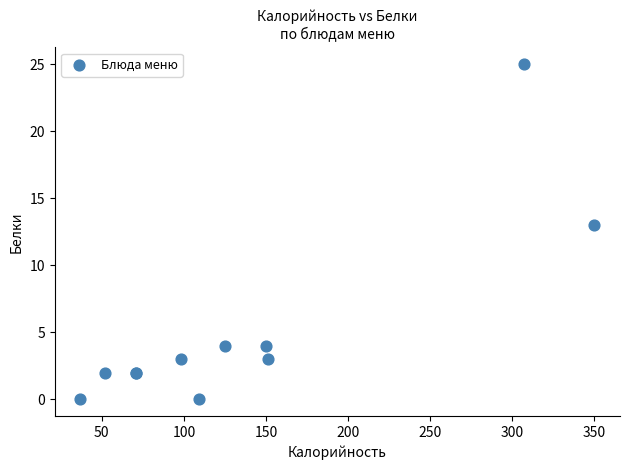

What Y value in the scatter plot is closest to 12?

13